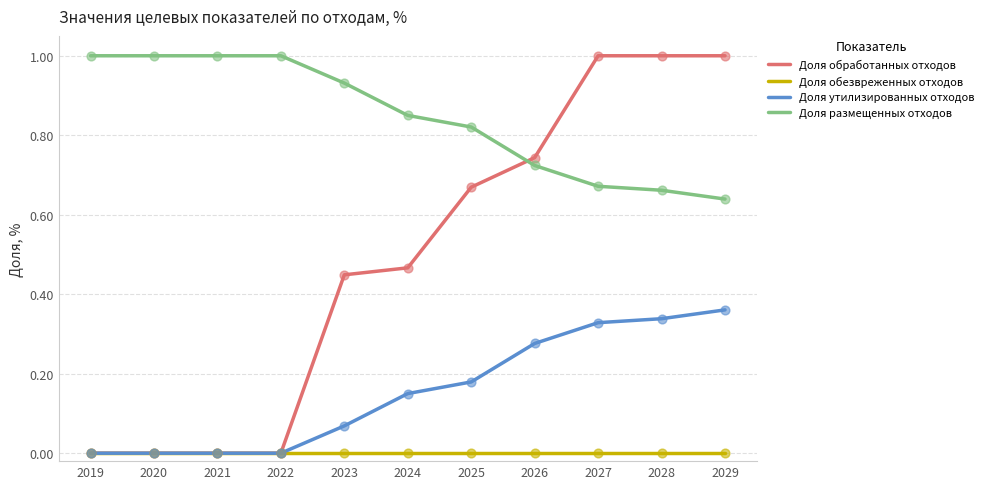

Which series changed the most between 2024 and 2027?

Доля обработанных отходов